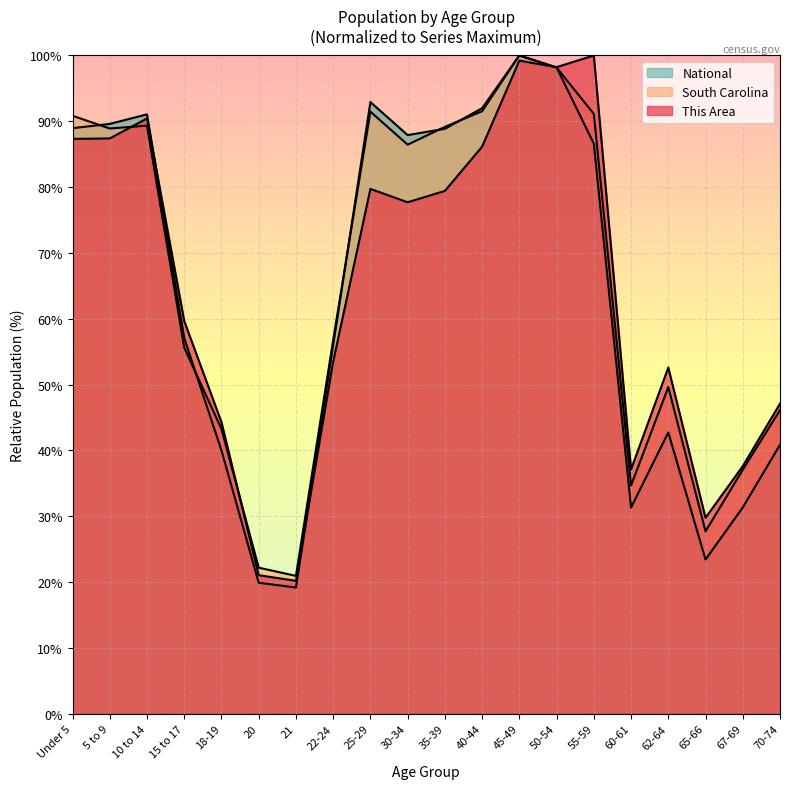

At which label does South Carolina first exceed 86?

Under 5